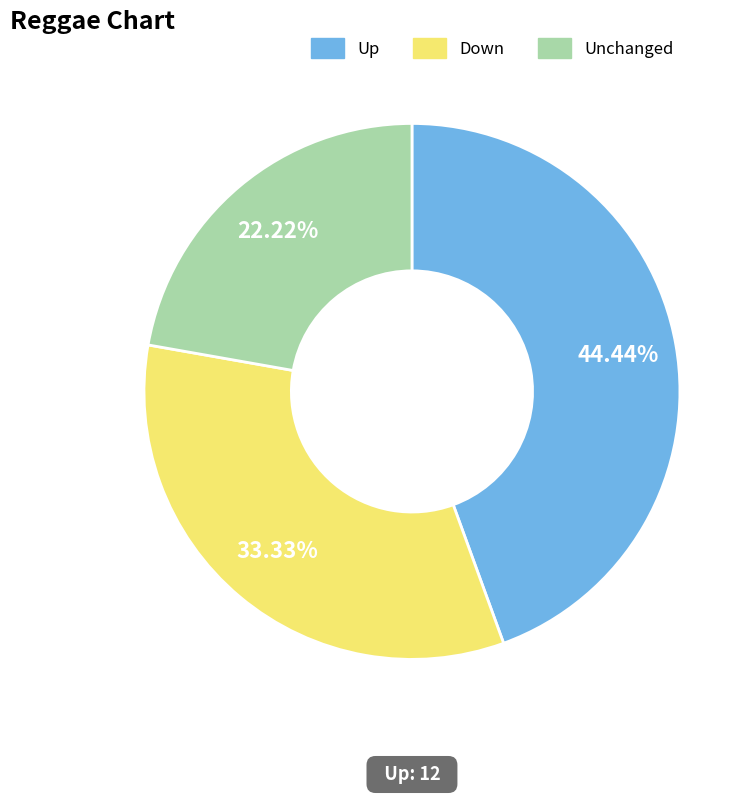

Is there any slice that represents more than half of the pie?

No